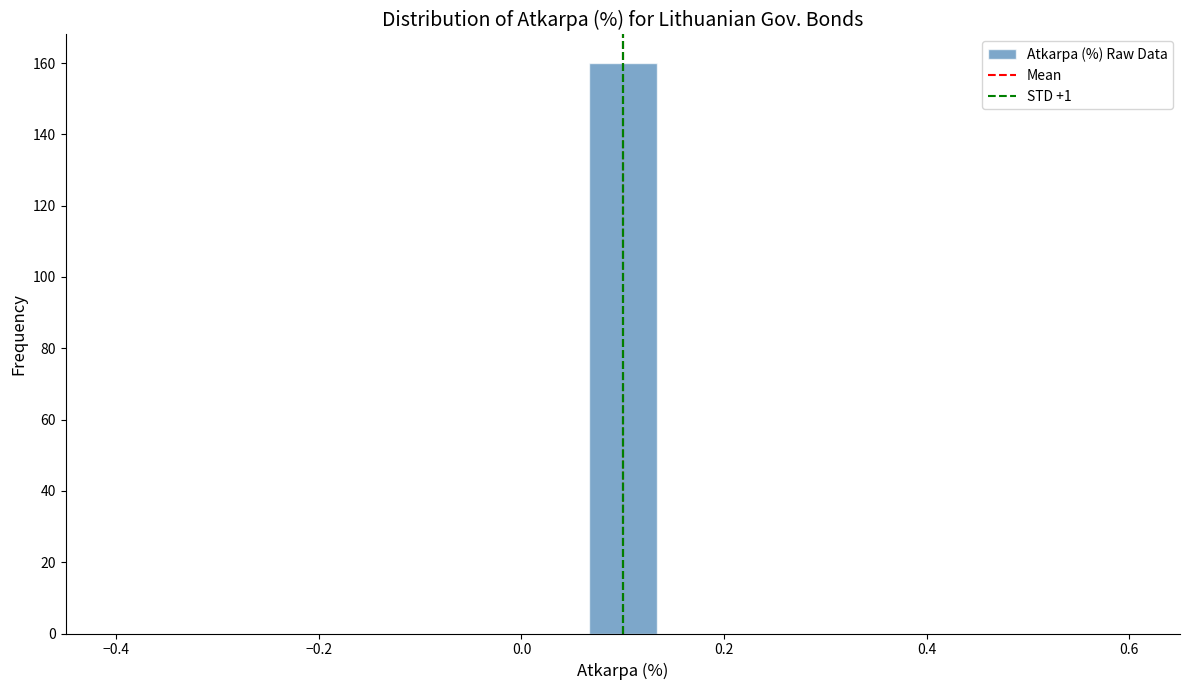

Around what value on the x-axis is the tallest bar? Give the approximate position of its centre, as read against the axis.

0.10